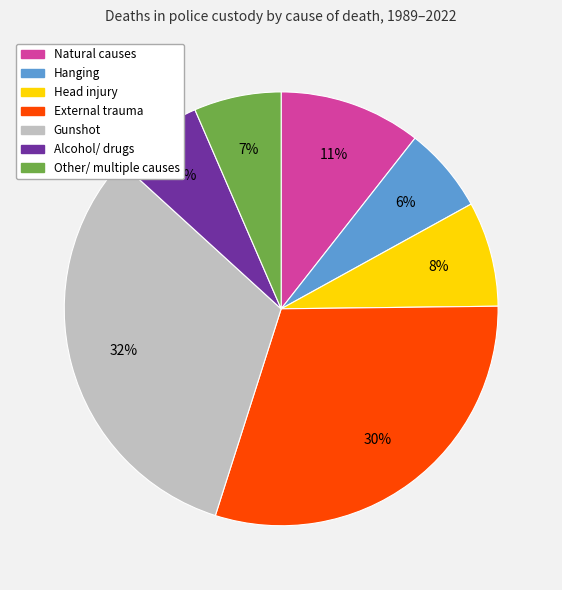

Is there any slice that represents more than half of the pie?

No